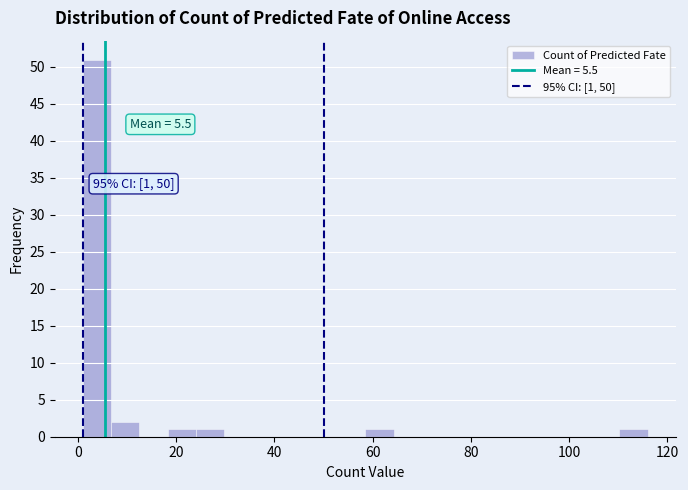

Around what value on the x-axis is the tallest bar? Give the approximate position of its centre, as read against the axis.

4